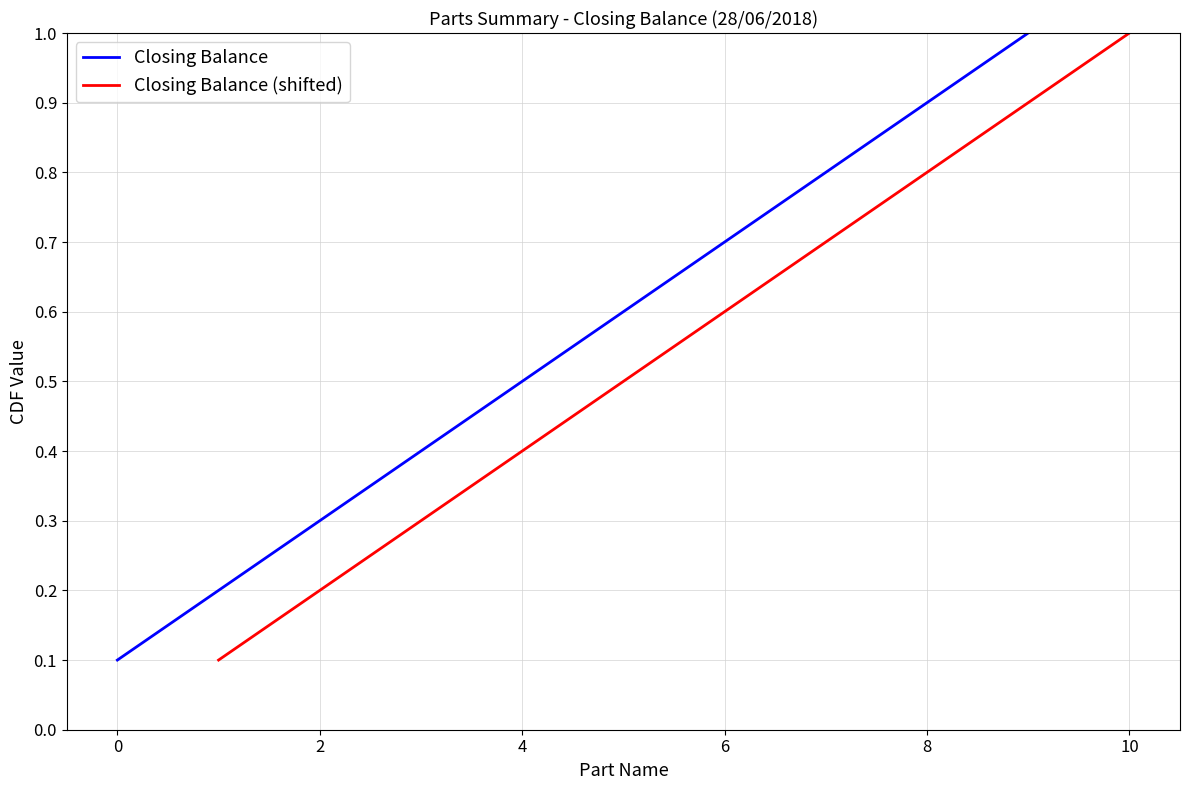

Read the Closing Balance value at 0.

0.1